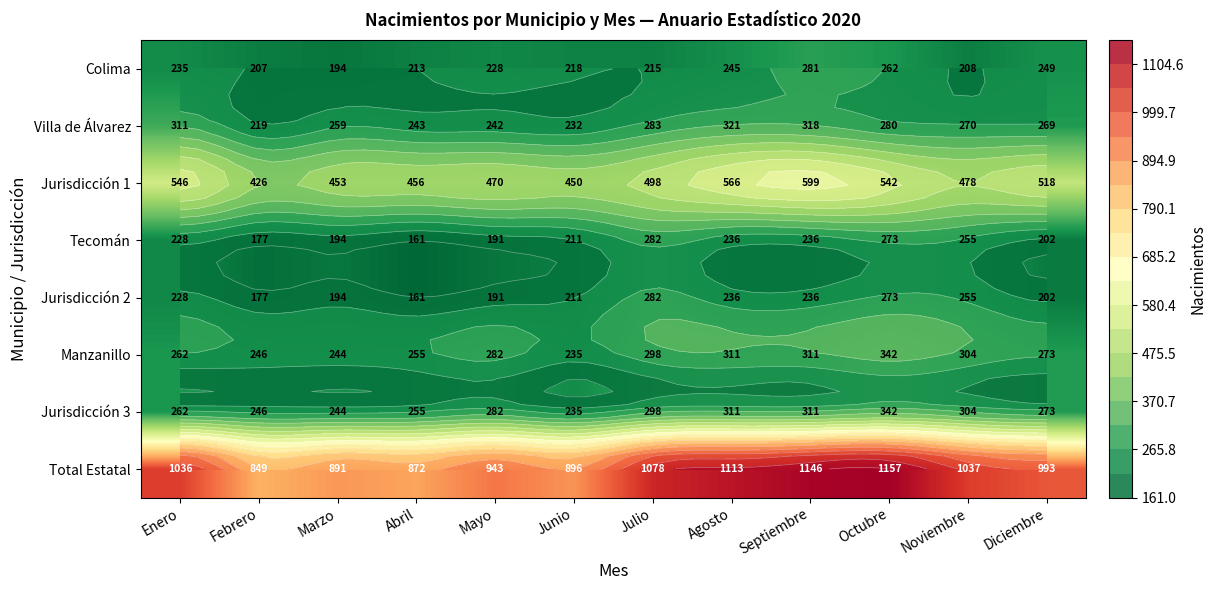

Read the Colima value at Septiembre.

281